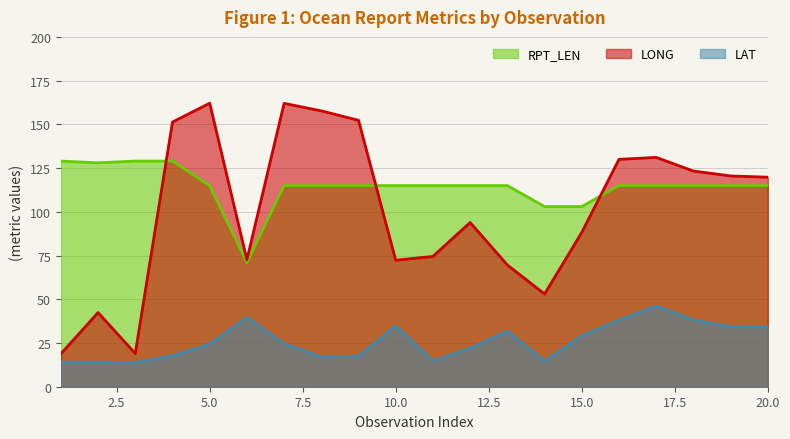

What is the value of the LONG point at the 9th from the left?

152.3